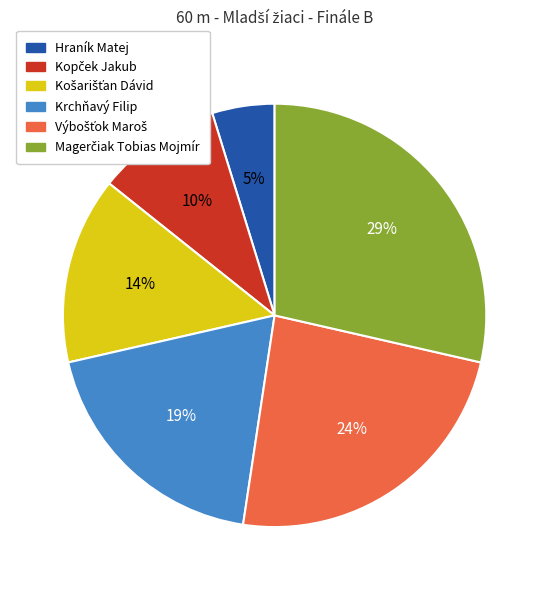

To the nearest percent, what is the average slice percentage?

17%